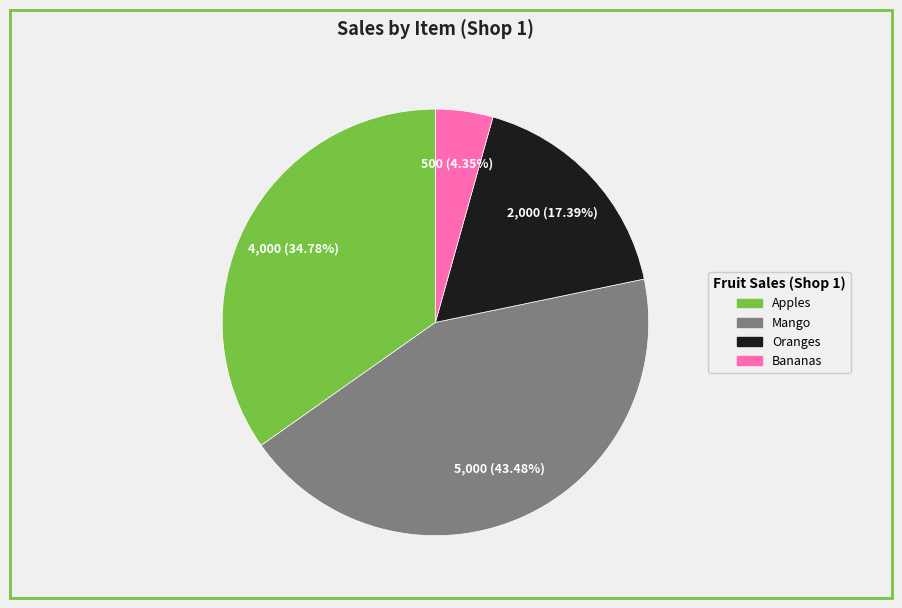

To the nearest percent, what is the average slice percentage?

25%